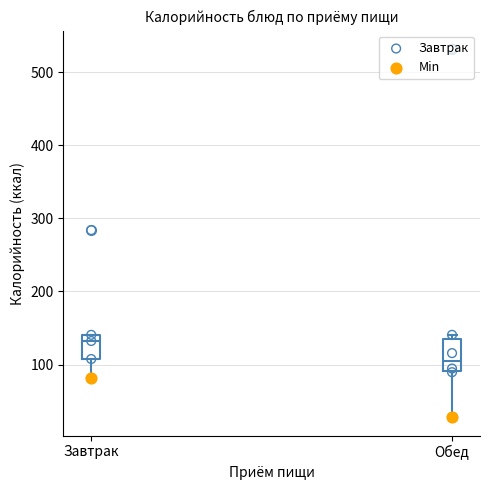

Reading left to right, transcribe this box plot: for each box, give where its median line is, the range the box spans, and where its two whiskers end, as read against the y-axis. The values are not printed on the chart, so give them approximately, as read against the axis.

Завтрак: median 130, box 110 to 140, whiskers 80 to 140
Обед: median 110, box 90 to 130, whiskers 30 to 140